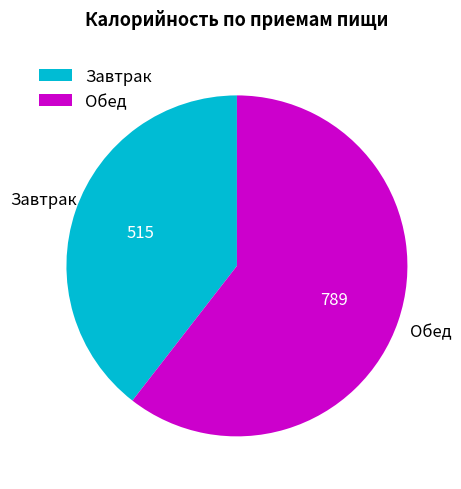

Between Завтрак and Обед, which is larger?

Обед